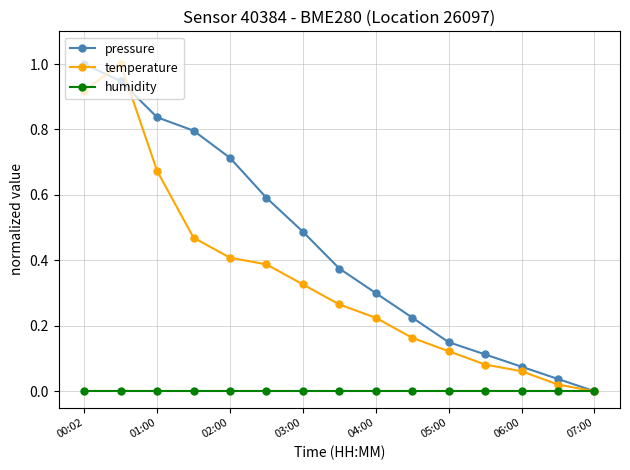

What is the maximum value for temperature?

1.0